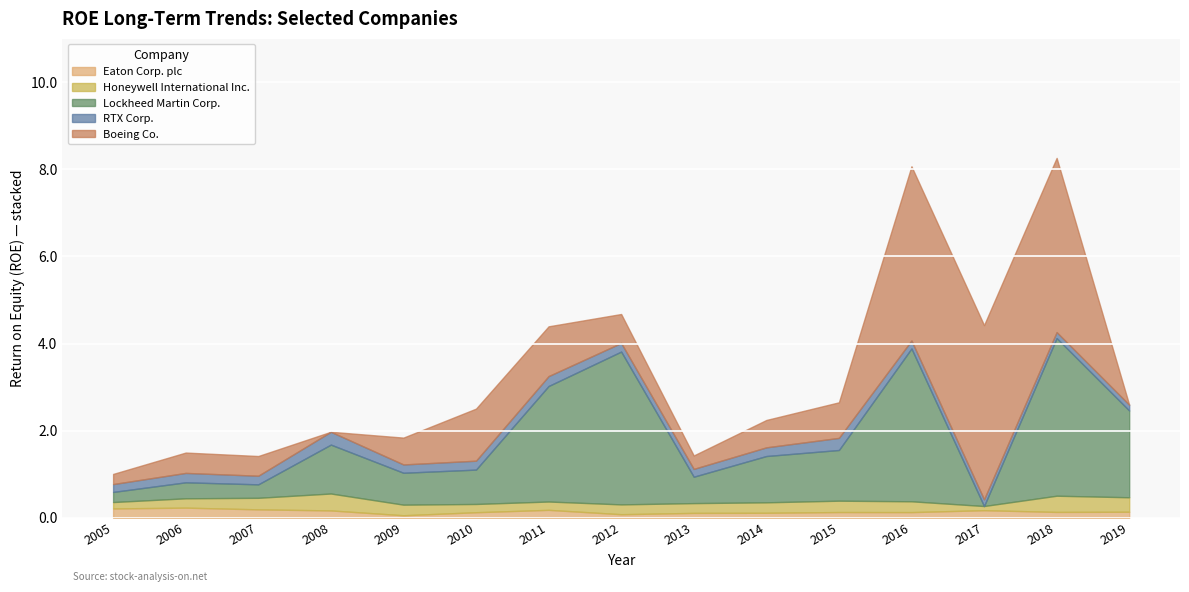

True or false: Eaton Corp. plc has a value of 0.1 at 2012.

True